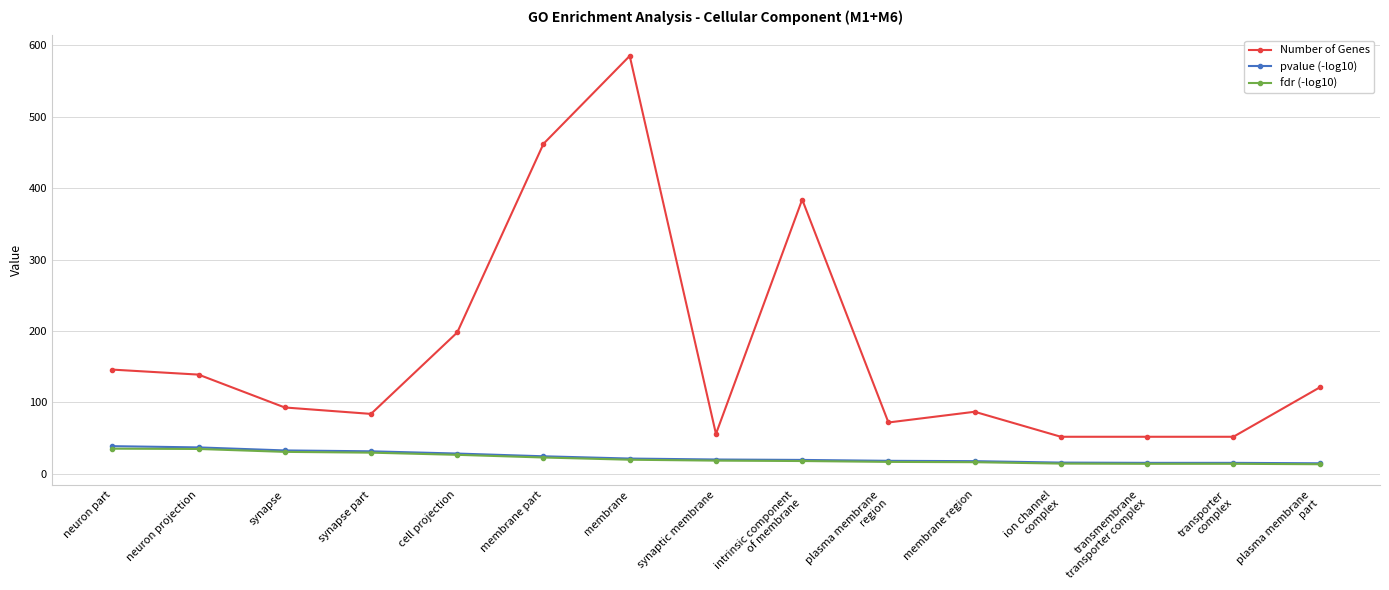

Which series has the largest total across all categories?

Number of Genes